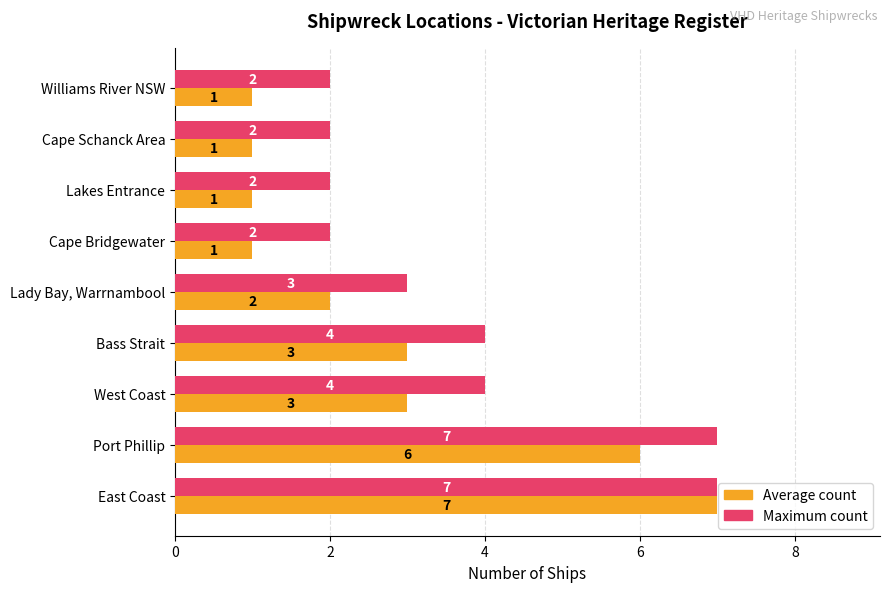

Count the Average count values in the range 1 to 3.

7